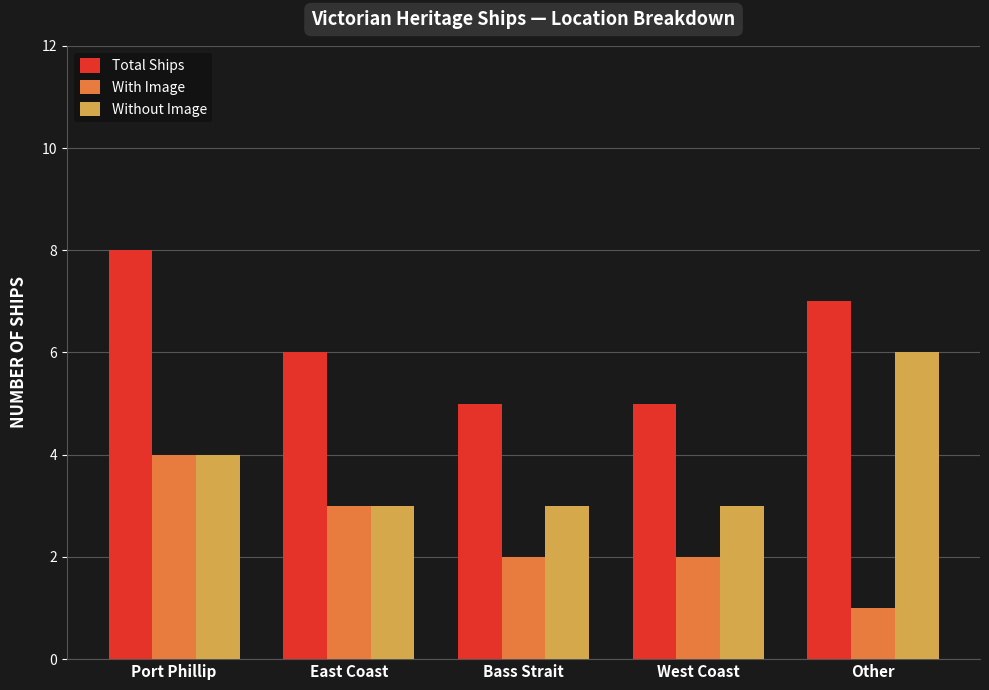

What is the greatest value displayed?

8